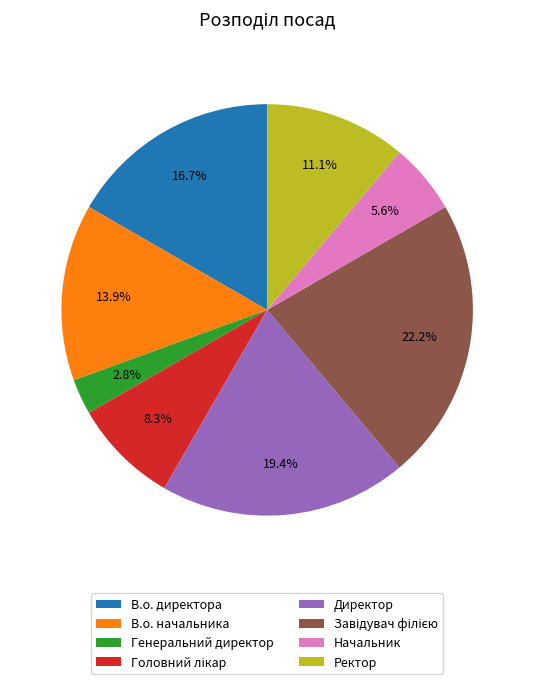

Is it true that Директор is 19% of the pie?

True